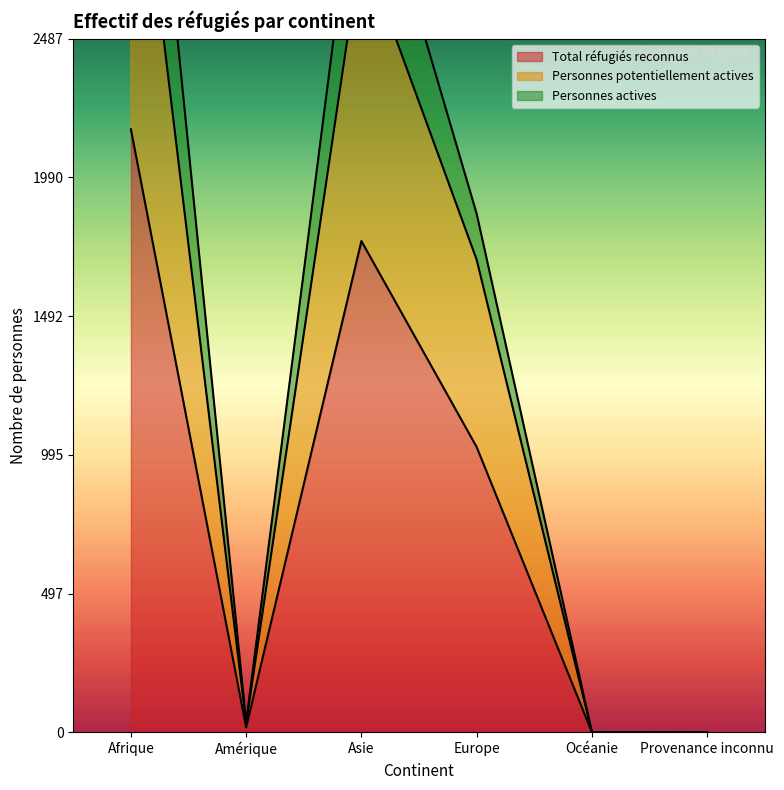

What is the maximum value shown in the chart?

3462